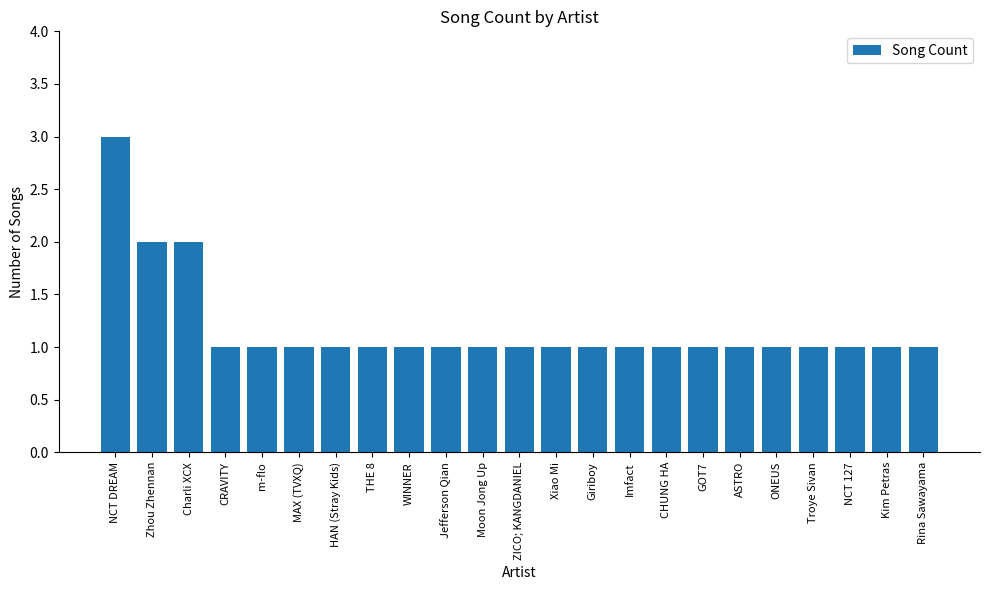

Approximately how many times larger is the value at Xiao Mi compared to Moon Jong Up?

1.0